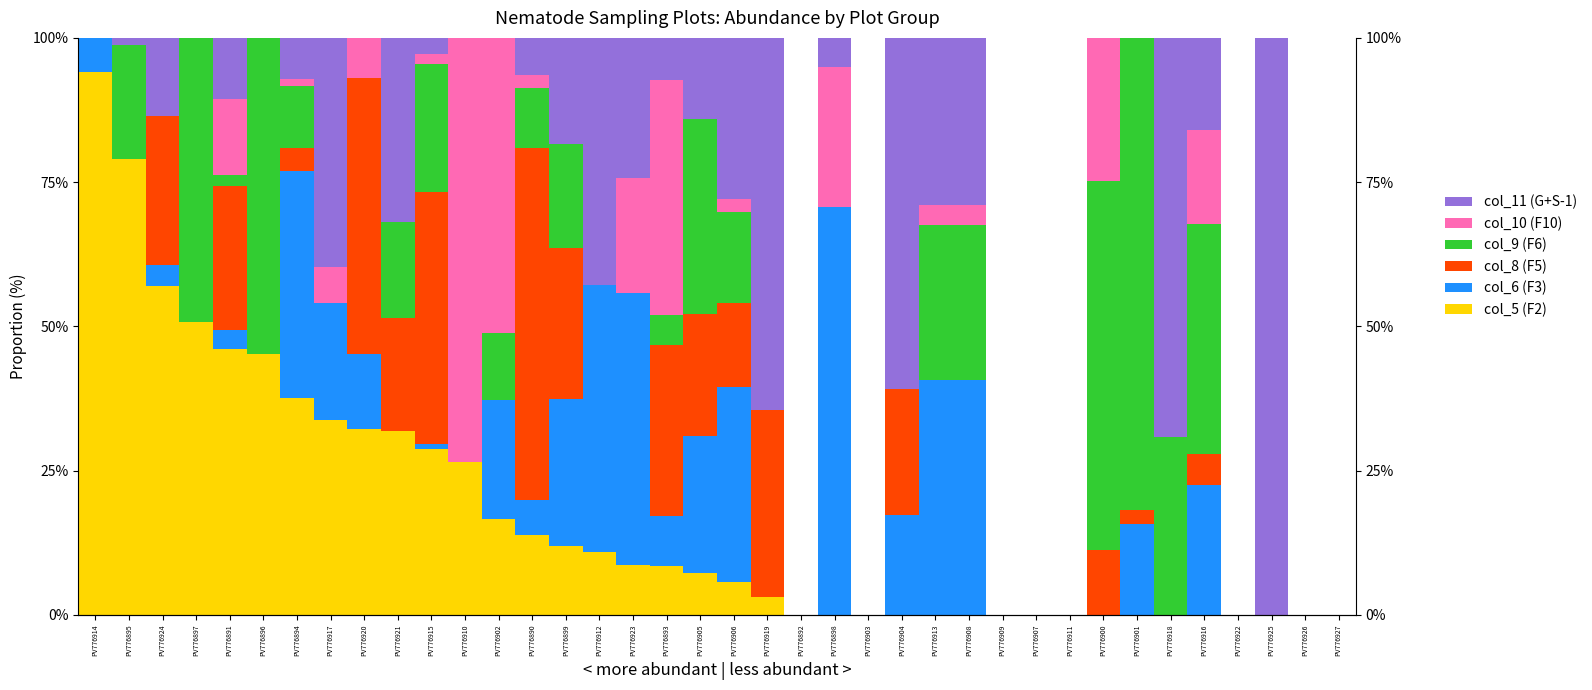

What is the sum of the col_9 (F6) values at PV776890 and PV776910?

0.1